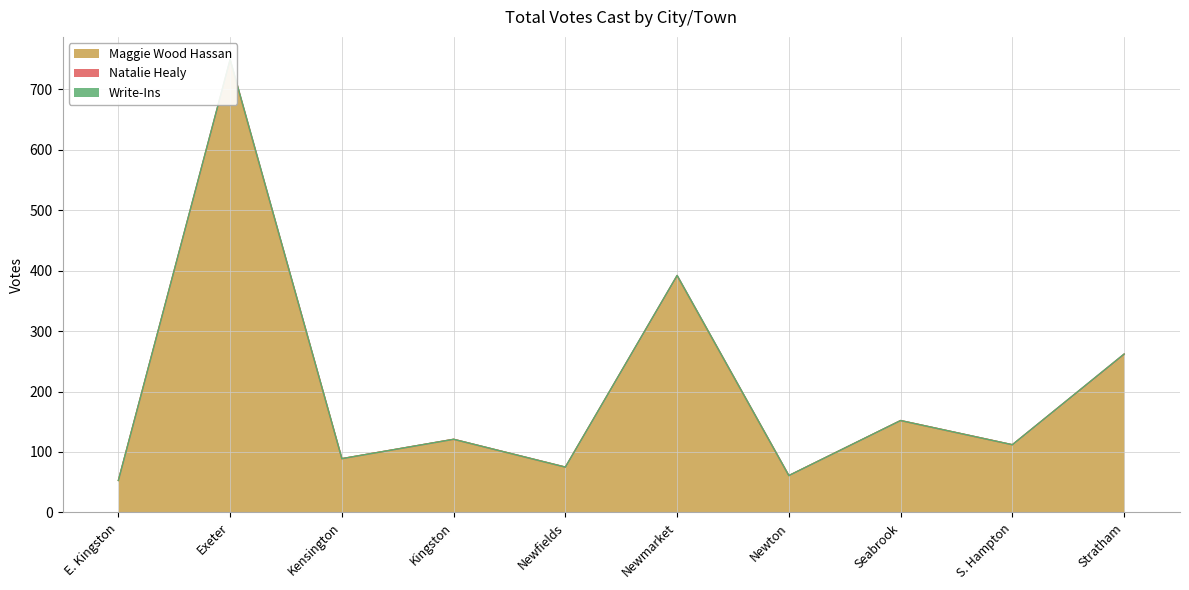

What is the highest value of the Natalie Healy series?

2